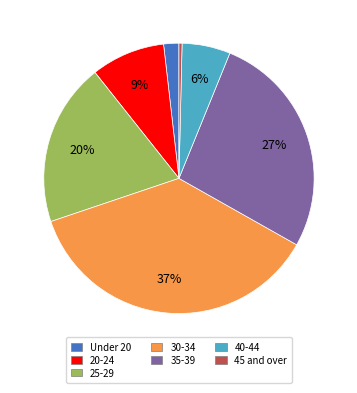

Does any single category account for the majority?

No